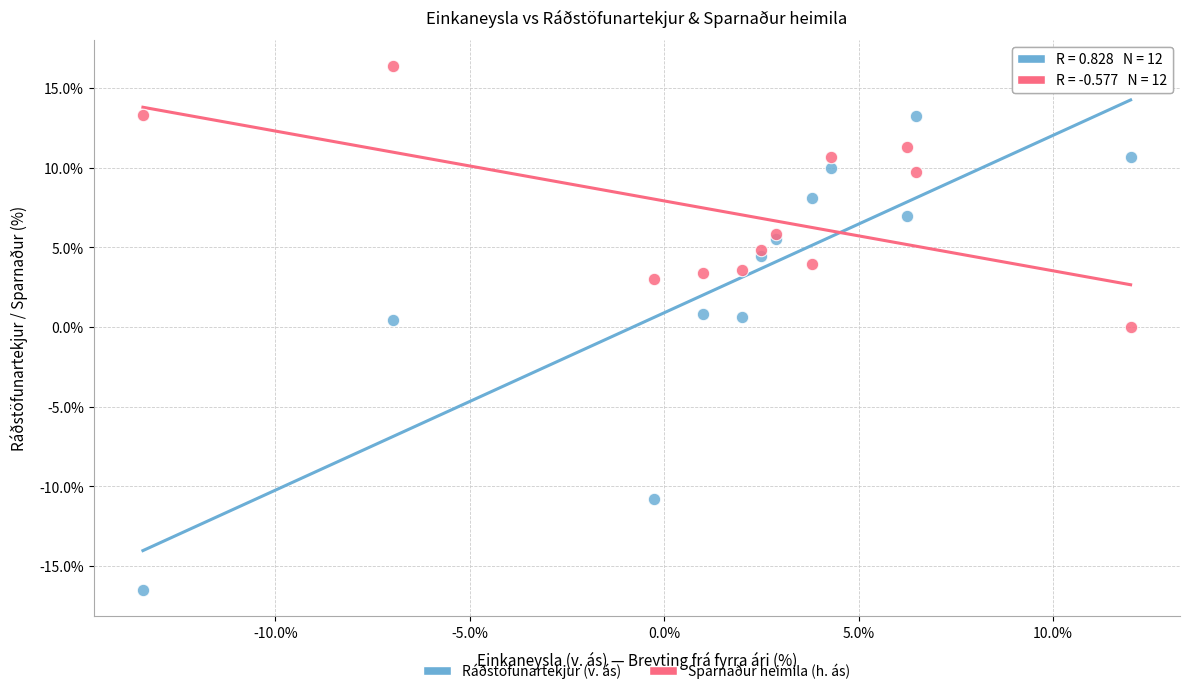

What is the X range (max minus min) for the scatter plot?

25.4